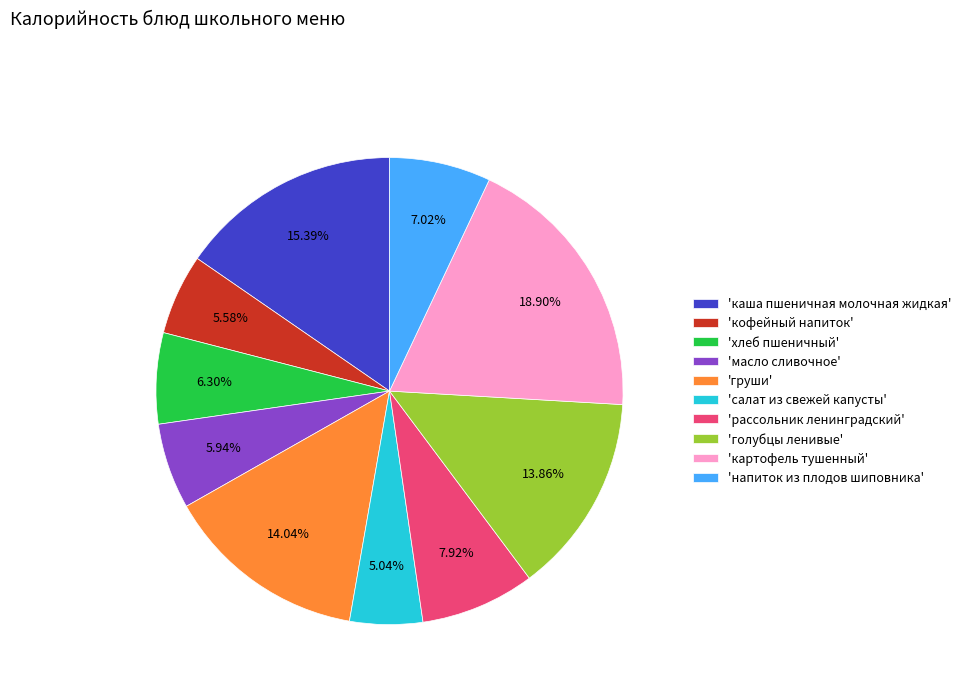

Count the number of slices in the pie.

10